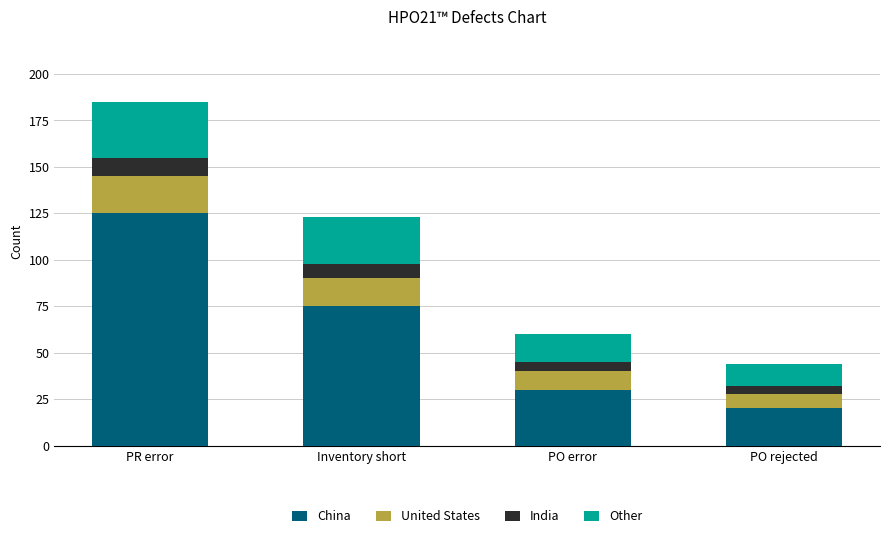

What is the approximate value of China at PO error?

30